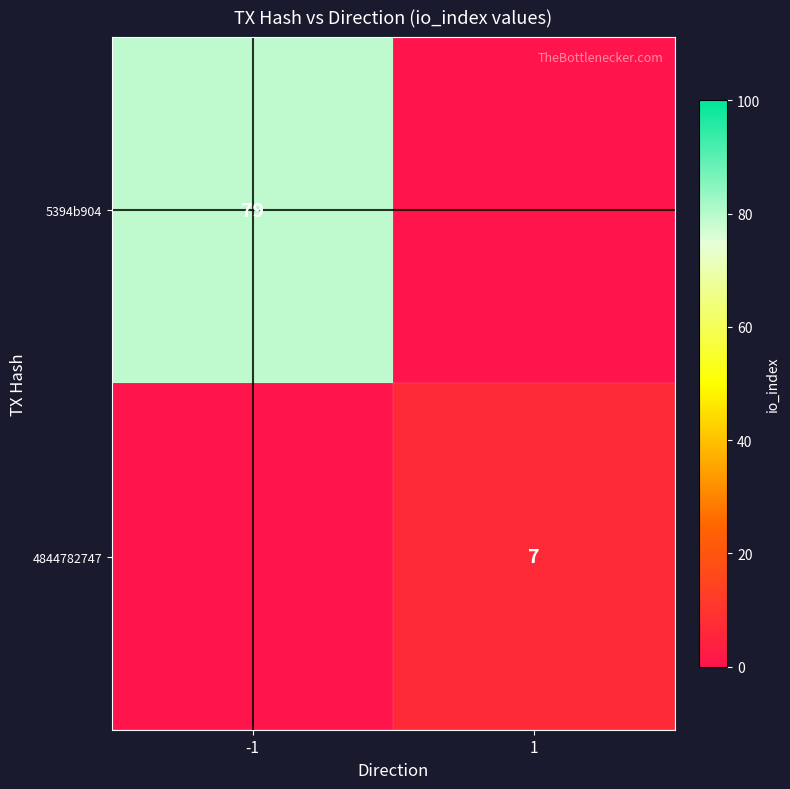

Is the value of 4844782747 at 1 greater than the value of 5394b904 at -1?

No